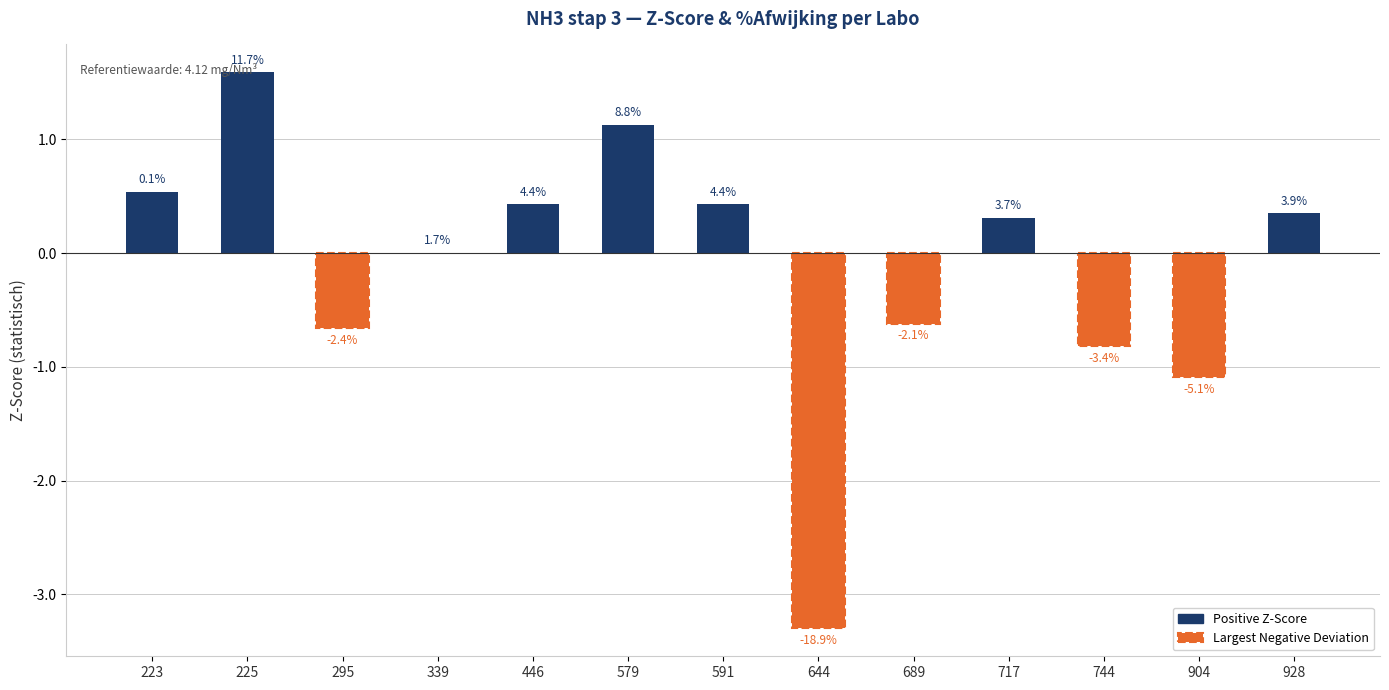

Which has a higher value, 339 or 717?

717